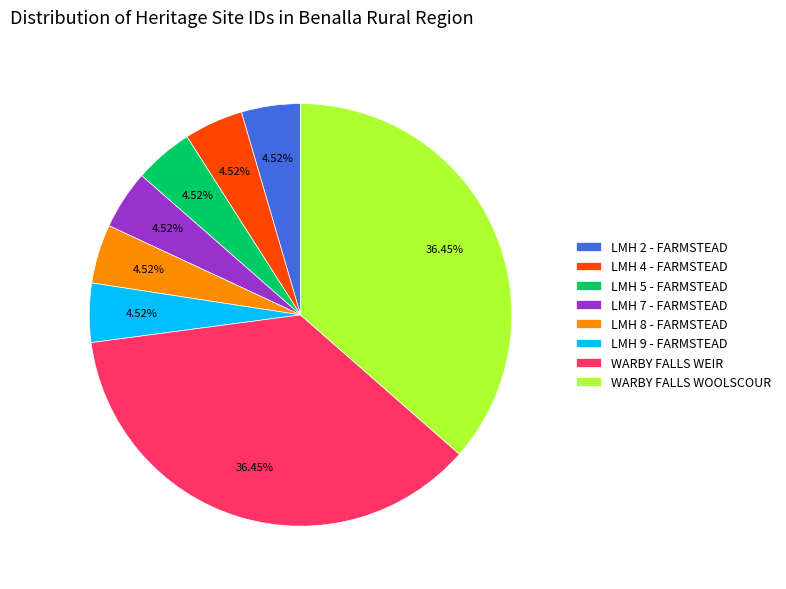

How many slices are in this pie chart?

8